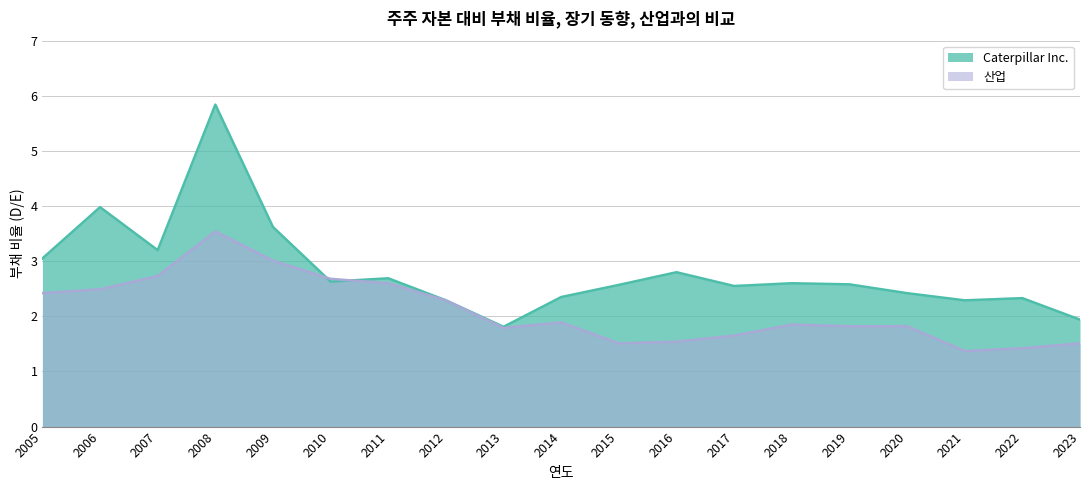

True or false: Caterpillar Inc. has a value of 1.9 at 2016.

False